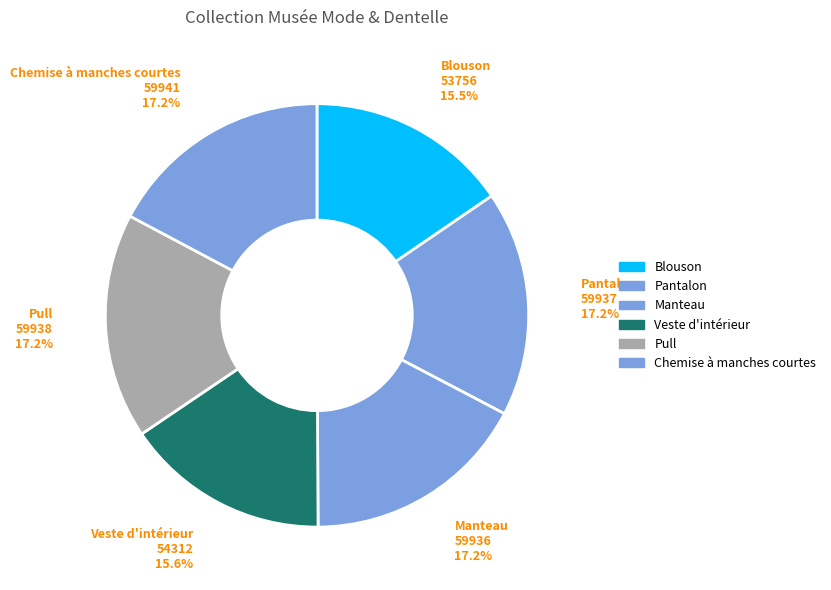

Does Manteau account for over 50% of the chart?

No